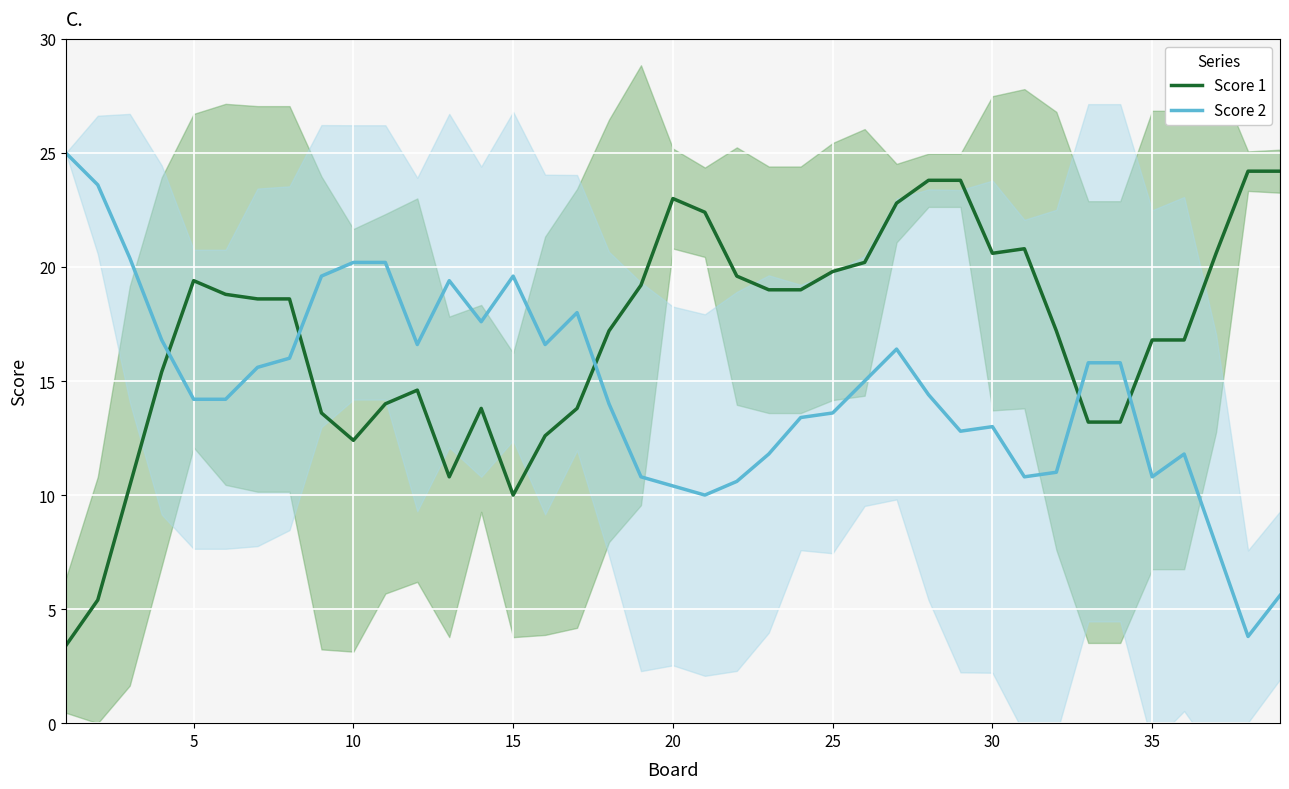

The value of Score 2 at 30 is 13.0. True or false?

True